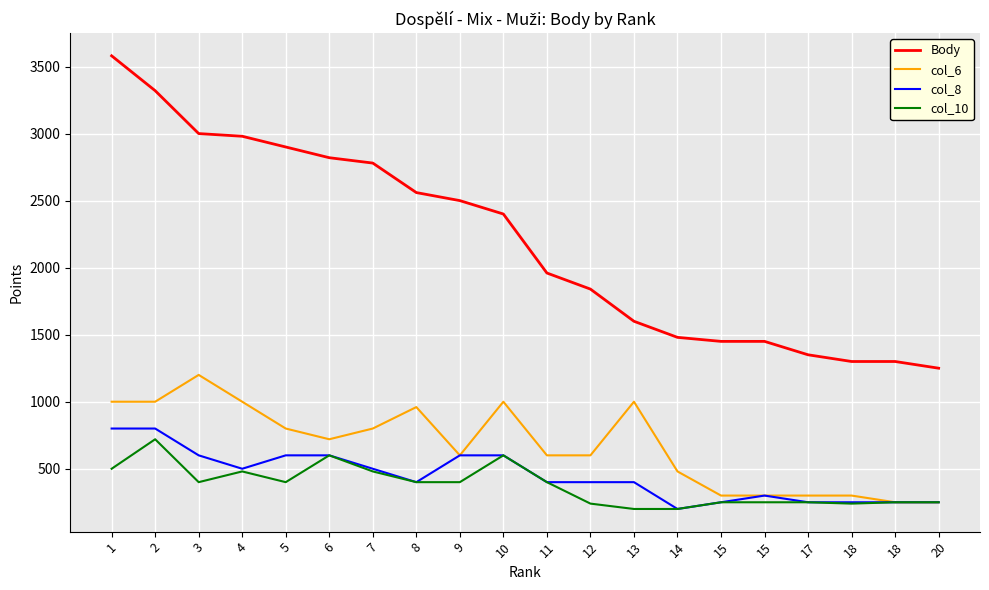

What are all the series names shown in the legend?

Body, col_6, col_8, col_10